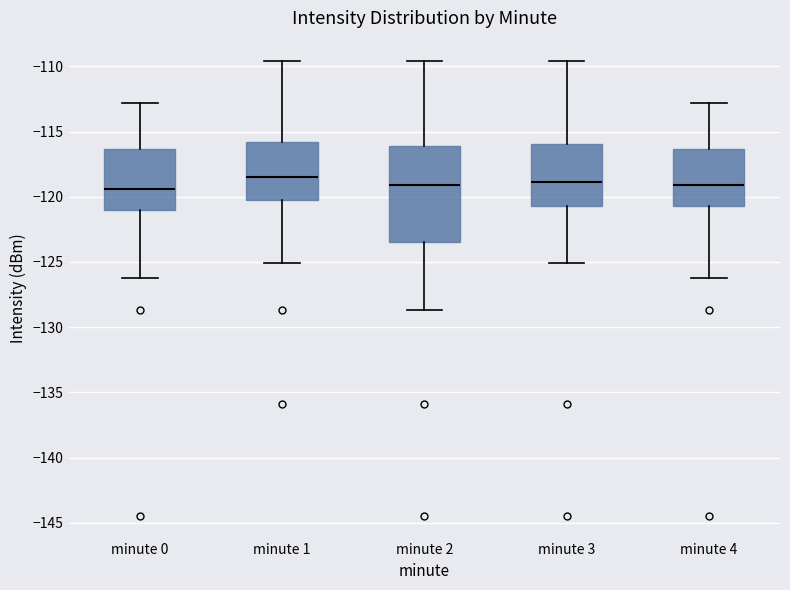

Reading left to right, read every box against the y-axis: the position of its median line, the range the box covers, and the ends of its whiskers. The values are not printed on the chart, so give them approximately, as read against the axis.

minute 0: median -119.5, box -121.0 to -116.5, whiskers -126.5 to -113.0
minute 1: median -118.5, box -120.5 to -116.0, whiskers -125.0 to -109.5
minute 2: median -119.0, box -123.5 to -116.0, whiskers -128.5 to -109.5
minute 3: median -119.0, box -120.5 to -116.0, whiskers -125.0 to -109.5
minute 4: median -119.0, box -120.5 to -116.5, whiskers -126.5 to -113.0